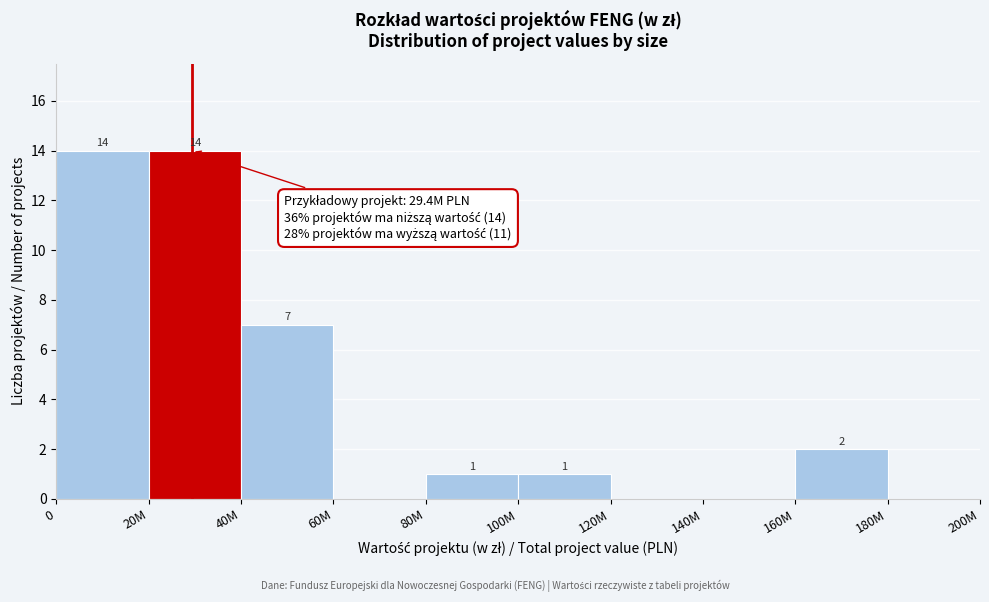

Reading left to right, what are all the values shown in this chart?

0=14	20M=14	40M=7	60M=0	80M=1	100M=1	120M=0	140M=0	160M=2	180M=0